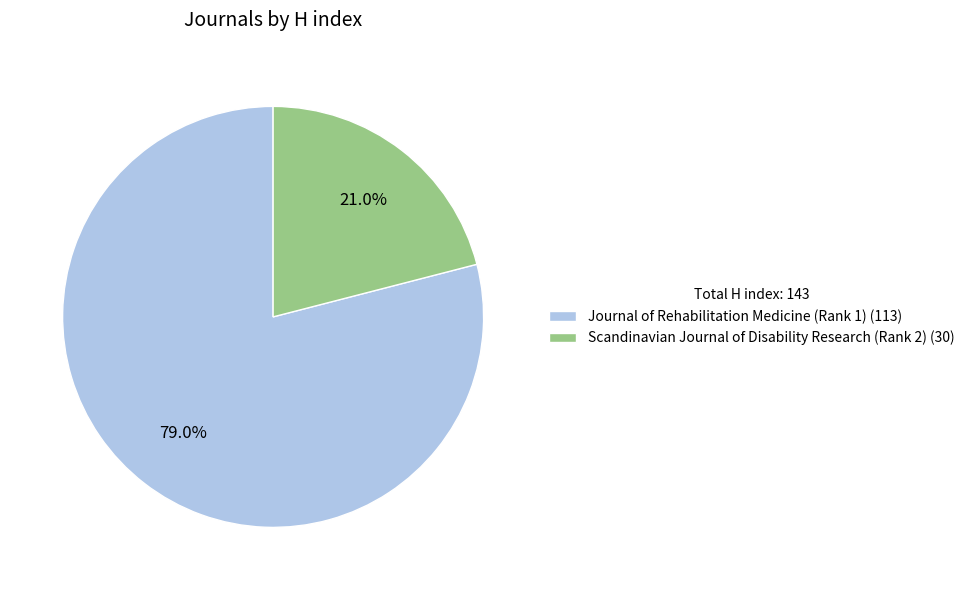

Approximately how many times larger is the value at Journal of Rehabilitation Medicine (Rank 1) compared to Scandinavian Journal of Disability Research (Rank 2)?

3.8